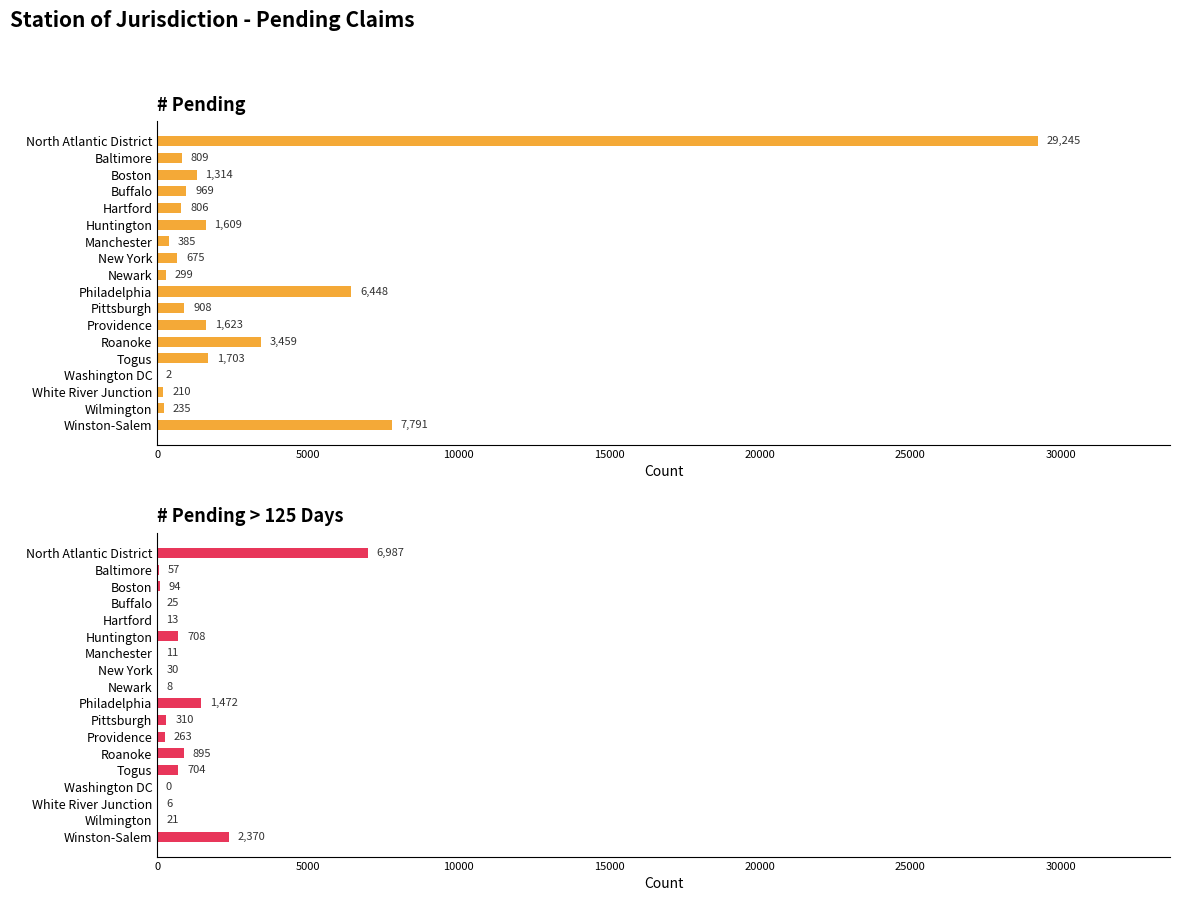

List the series in order of their peak value, lowest first.

# Pending > 125 Days, # Pending